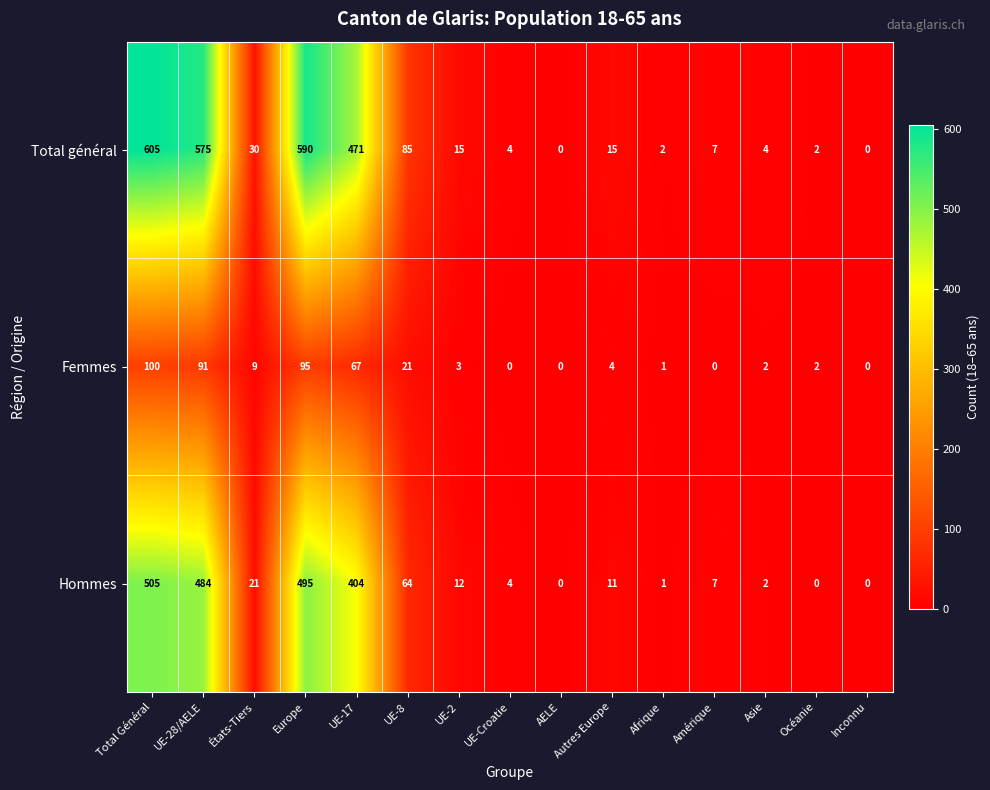

At which label does Total général first exceed 15?

Total Général